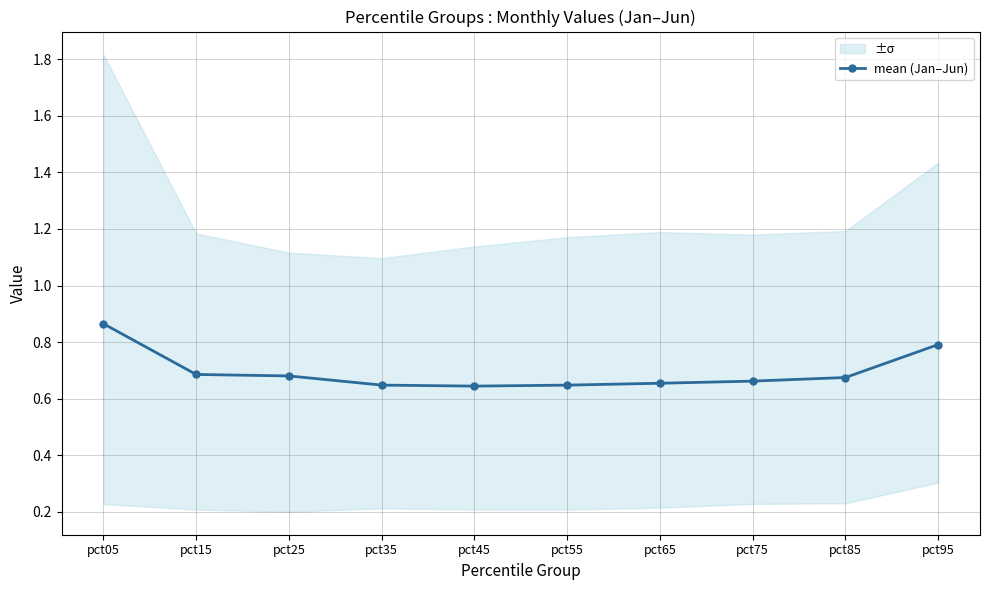

What is the change in value from pct05 to pct45?

-0.2